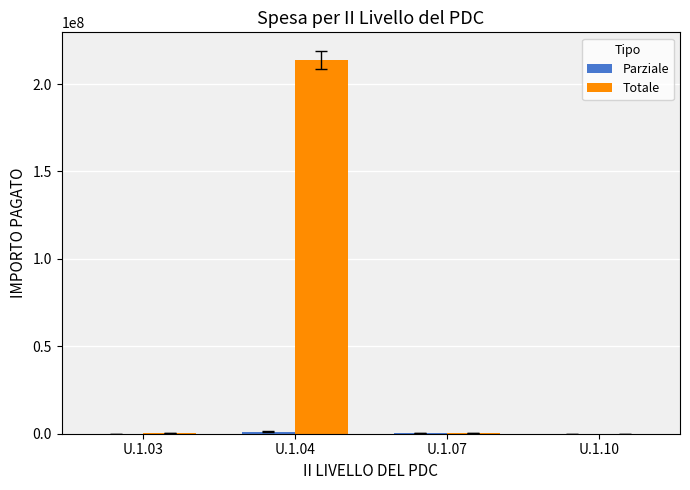

Between U.1.03 and U.1.04, which series saw the biggest shift?

Totale